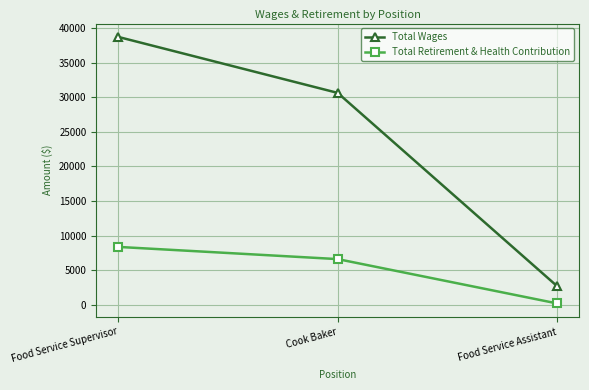

What is the spread (max minus min) of values at Food Service Supervisor?

30333